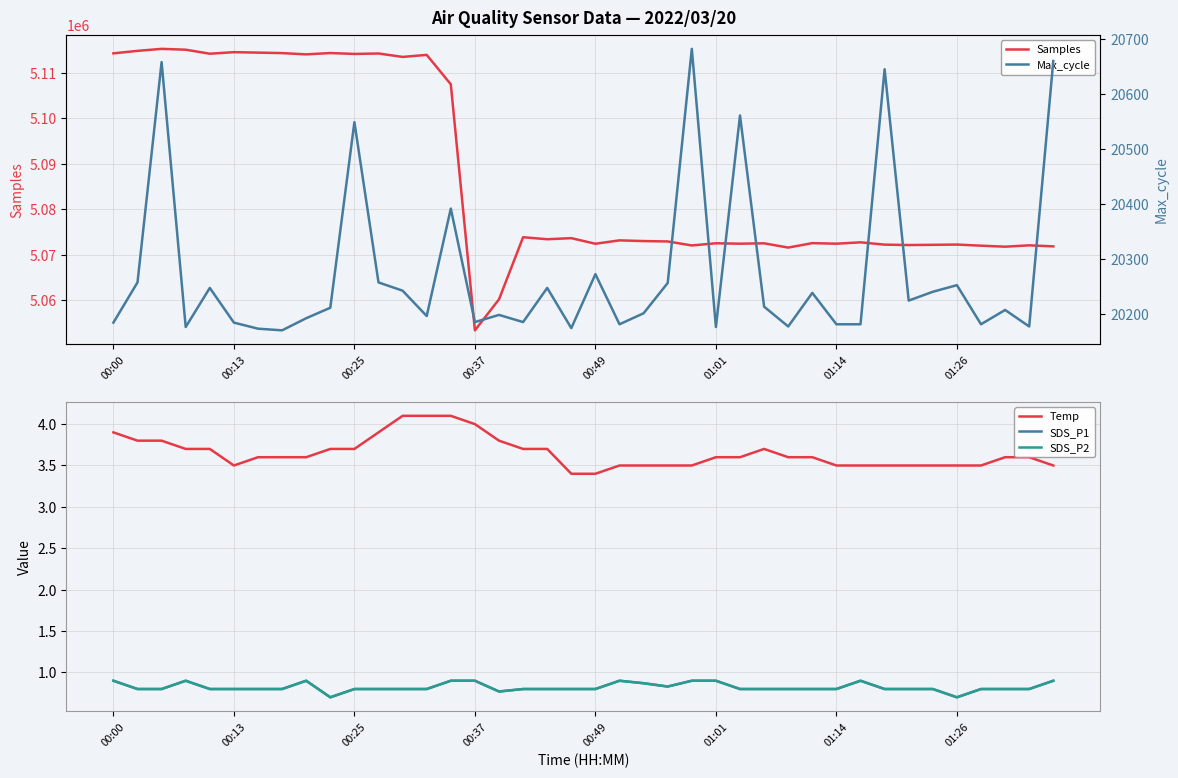

At which label does SDS_P2 reach its peak?

00:00